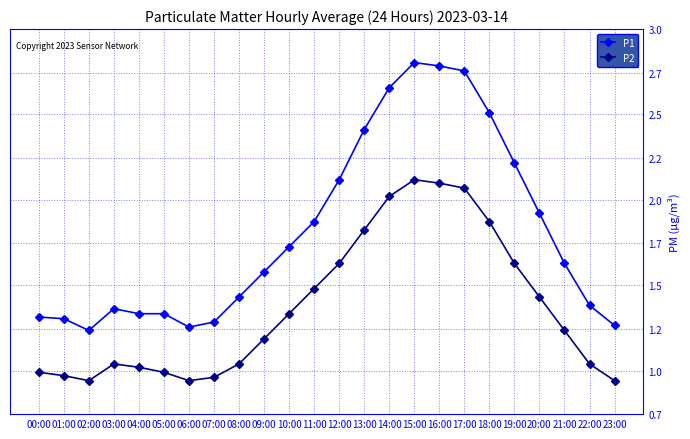

At which category does the chart reach its minimum across all series?

02:00